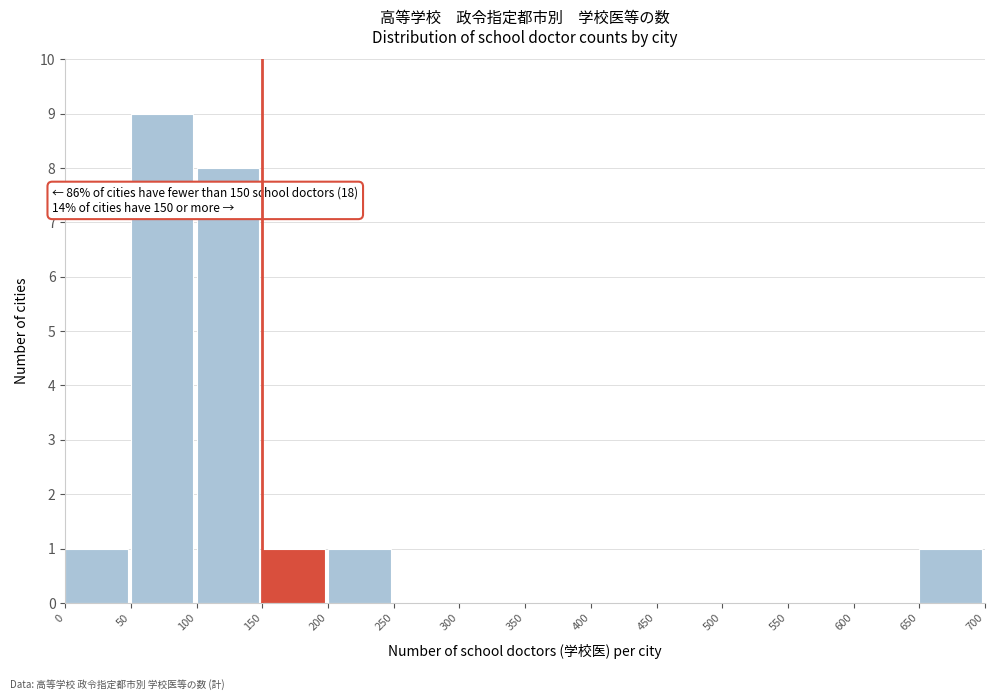

Over which range of the x-axis is the bar tallest?

50 to 100